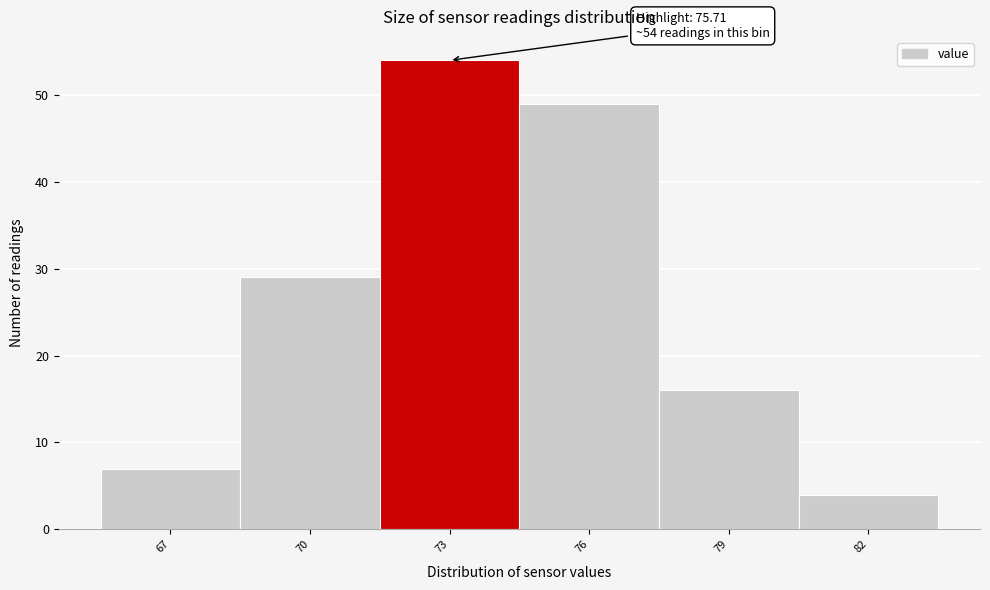

Reading left to right, extract all data points from this chart.

7	29	54	49	16	4